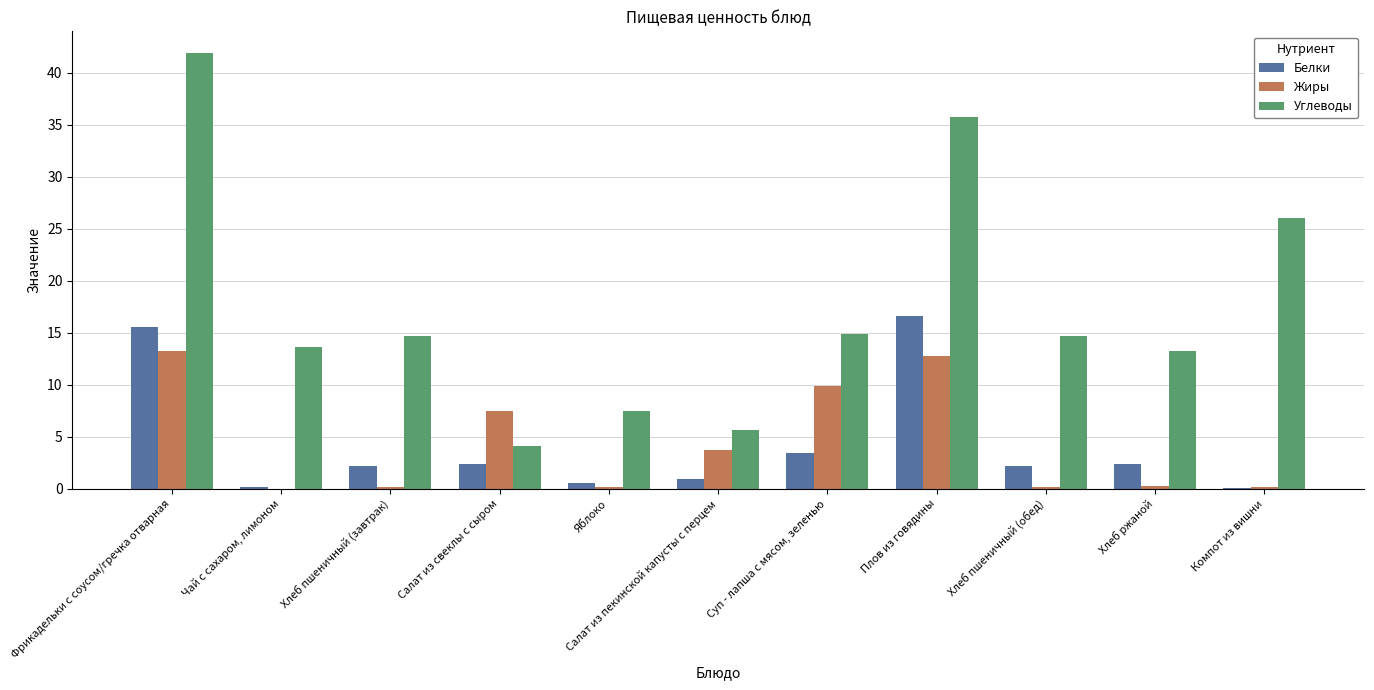

What are all the series names shown in the legend?

Белки, Жиры, Углеводы